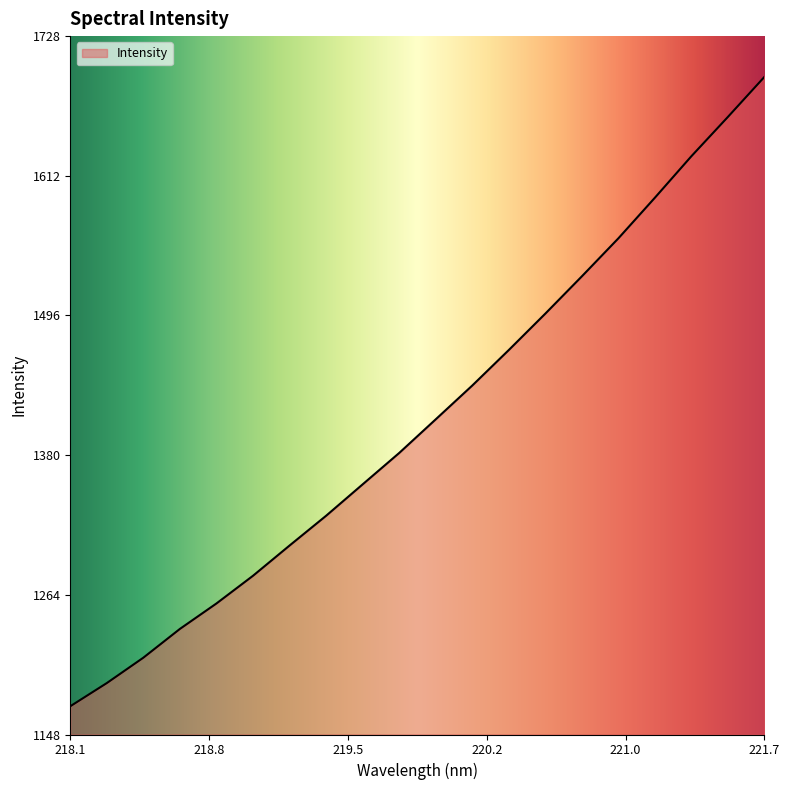

Reading left to right, list all the values displayed in this chart.

1172.4	1191.7	1212.7	1236.6	1257.7	1280.7	1305.8	1330.5	1356.6	1382.6	1410.6	1438.6	1468.1	1498.3	1529.2	1560.8	1594.5	1628.9	1661.5	1694.8